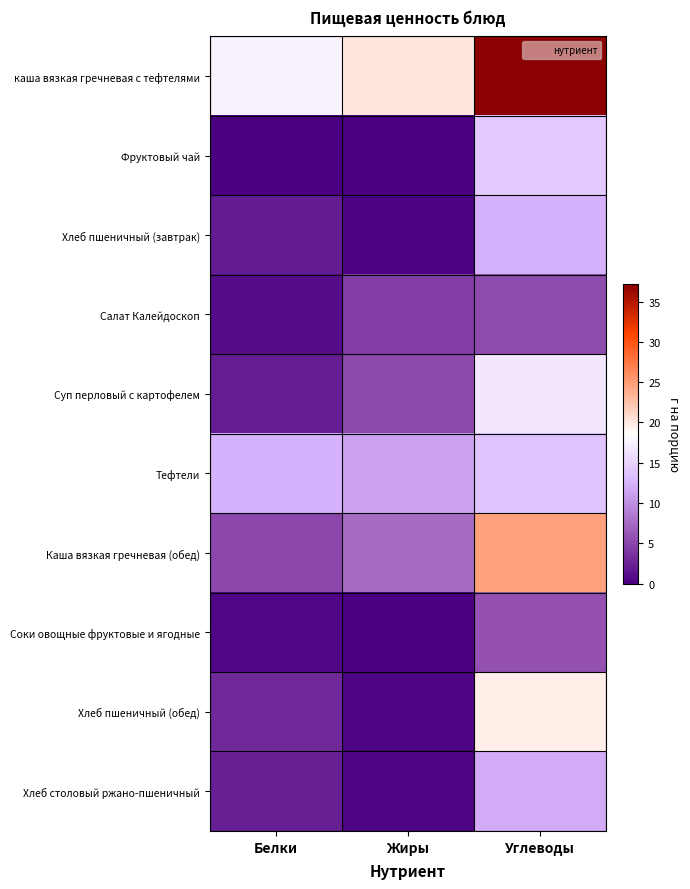

Reading left to right, list all the values displayed in this chart.

каша вязкая гречневая с тефтелями: Белки=17.6	Жиры=20.1	Углеводы=37.2
Фруктовый чай: Белки=0.0	Жиры=0.0	Углеводы=14.2
Хлеб пшеничный (завтрак): Белки=1.9	Жиры=0.2	Углеводы=12.3
Салат Калейдоскоп: Белки=0.9	Жиры=4.2	Углеводы=5.3
Суп перловый с картофелем: Белки=2.1	Жиры=5.1	Углеводы=16.6
Тефтели: Белки=12.2	Жиры=11.3	Углеводы=13.6
Каша вязкая гречневая (обед): Белки=5.0	Жиры=7.4	Углеводы=24.6
Соки овощные фруктовые и ягодные: Белки=0.5	Жиры=0.1	Углеводы=5.8
Хлеб пшеничный (обед): Белки=3.0	Жиры=0.3	Углеводы=19.7
Хлеб столовый ржано-пшеничный: Белки=2.3	Жиры=0.4	Углеводы=11.9